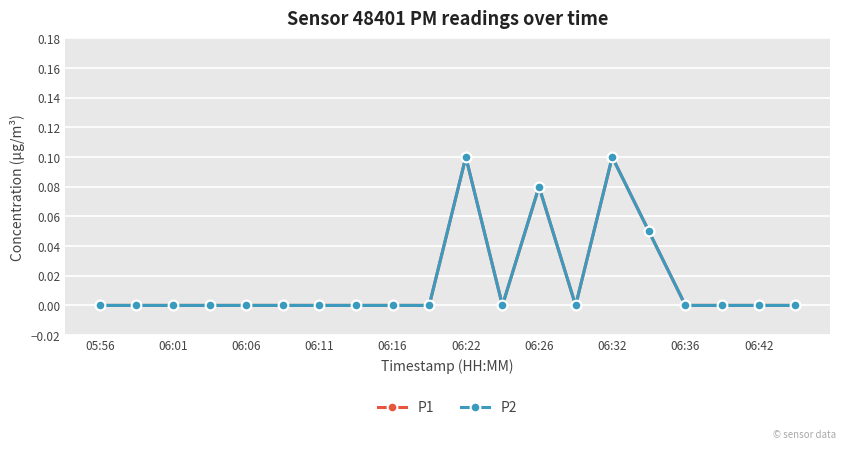

Which series has the widest spread of values?

P1